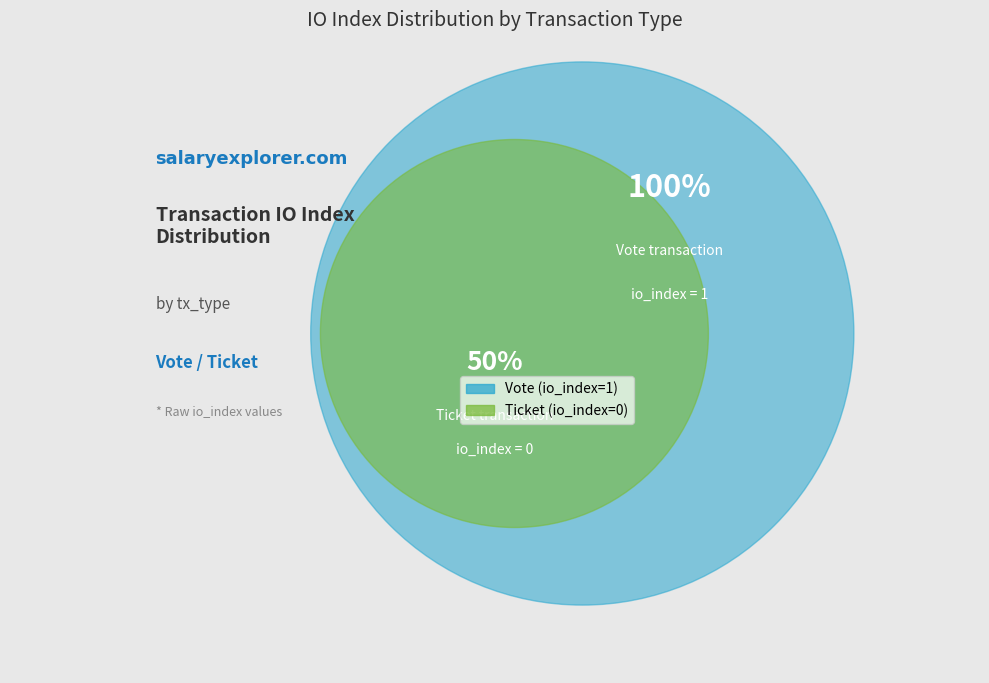

Does Vote (io_index=1) account for over 50% of the chart?

Yes